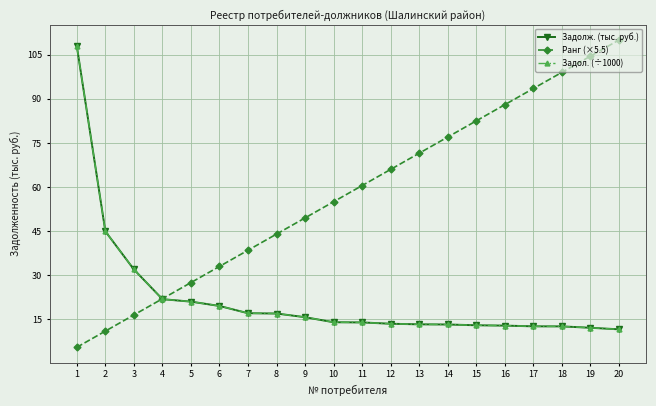

What is the difference between the highest and lowest values at 6?

13.5